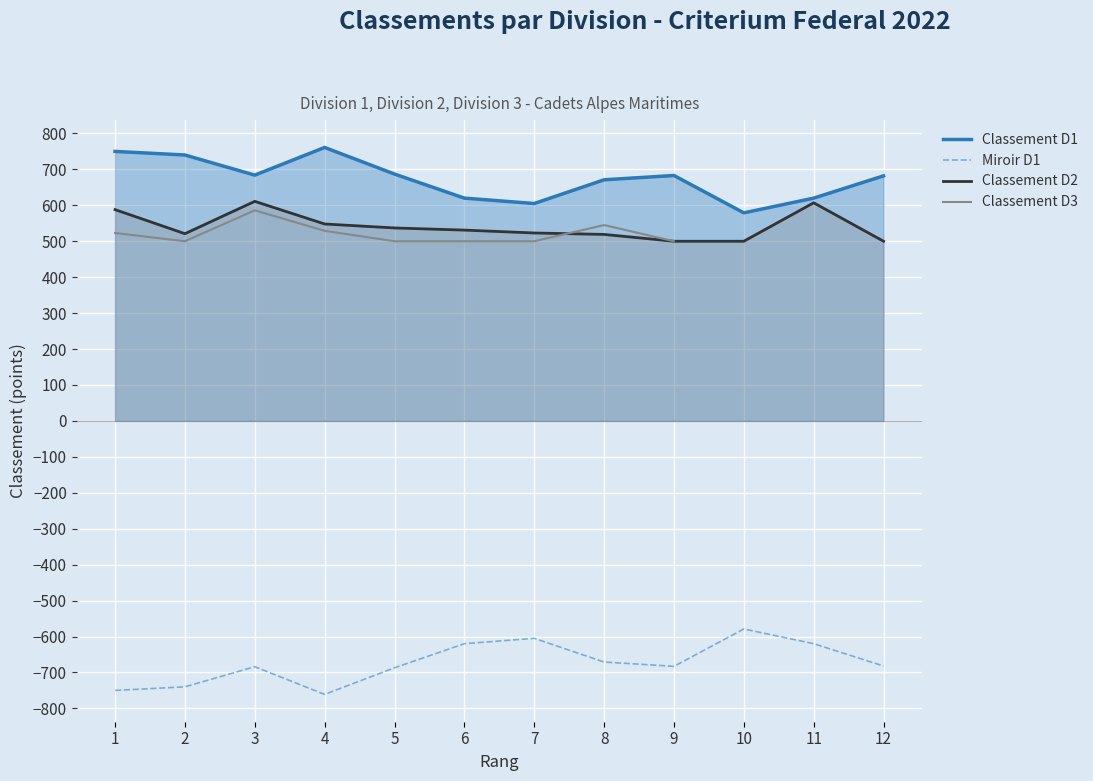

How many data points does each series have?

12